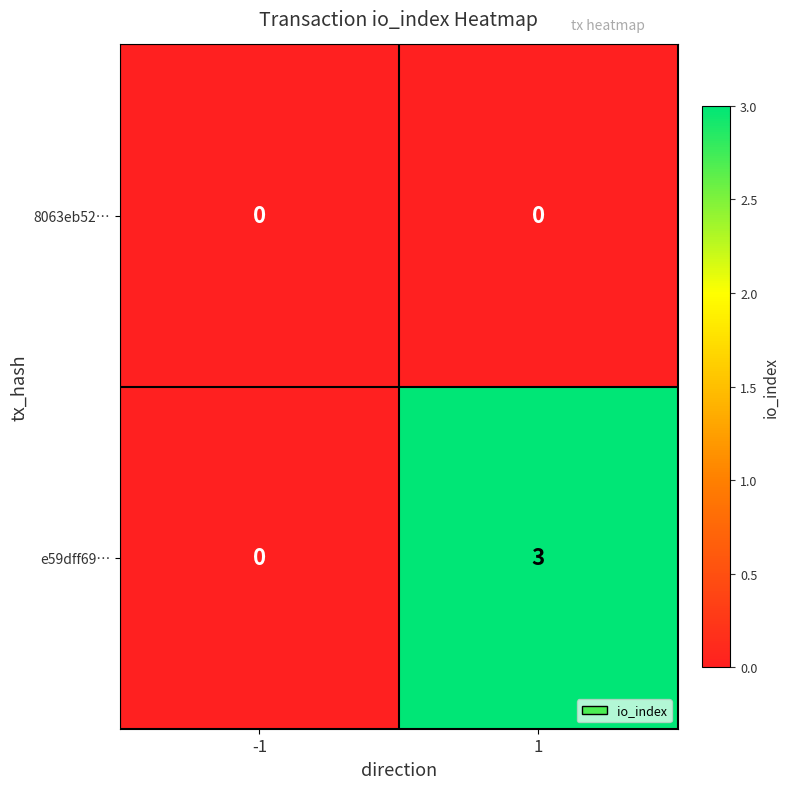

Is the value of e59dff69… at 1 greater than the value of 8063eb52… at -1?

Yes